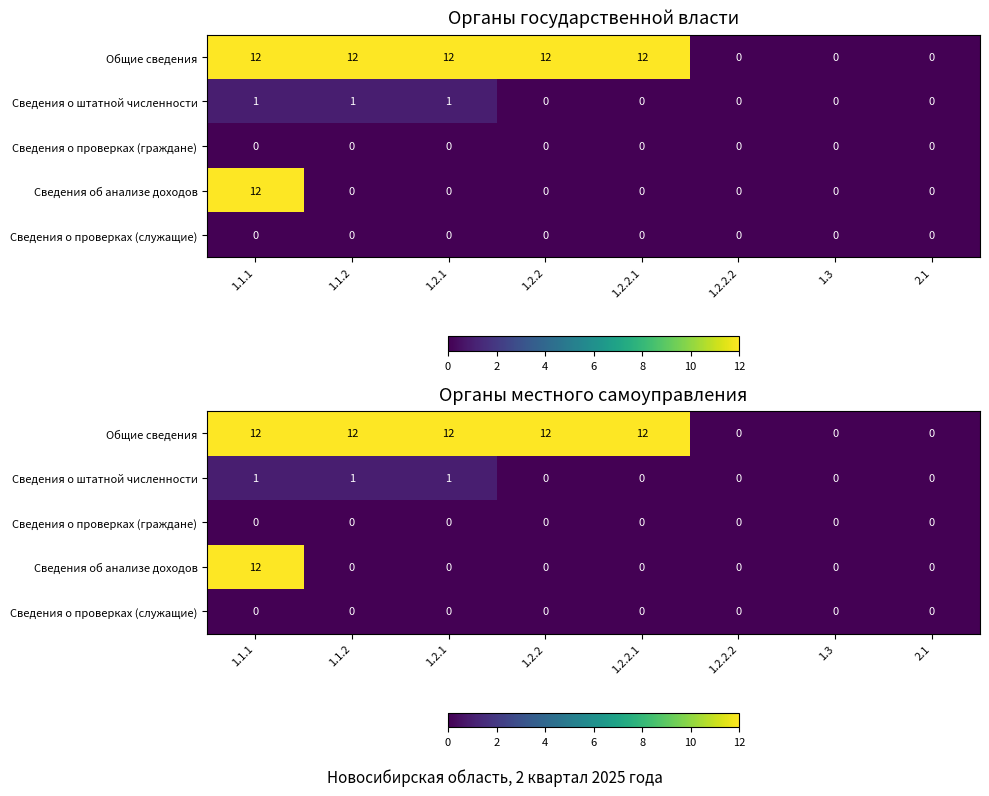

Between 1.2.2.1 and 1.2.1, which is larger?

1.2.2.1